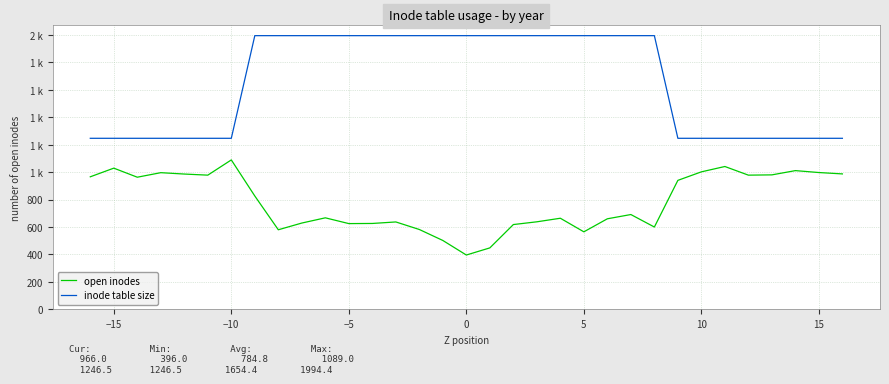

True or false: open inodes and inode table size cross at least once.

False